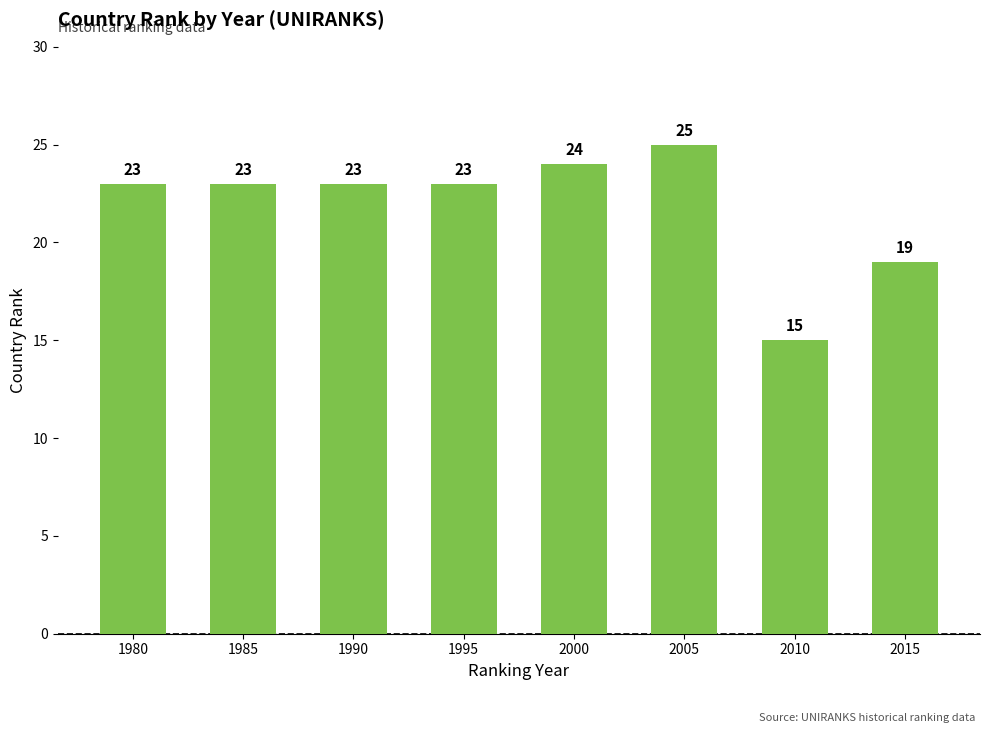

The chart shows a value of 6 at 1995. True or false?

False